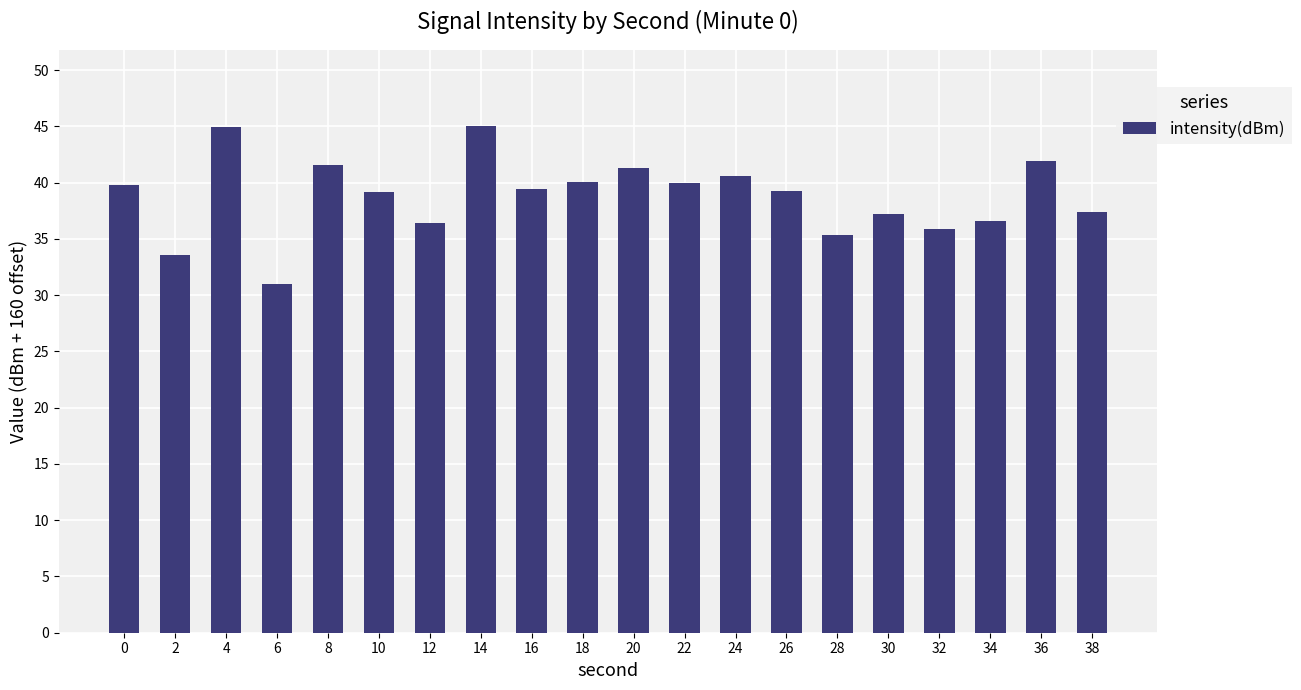

What is the difference between the second highest and minimum values?

14.0